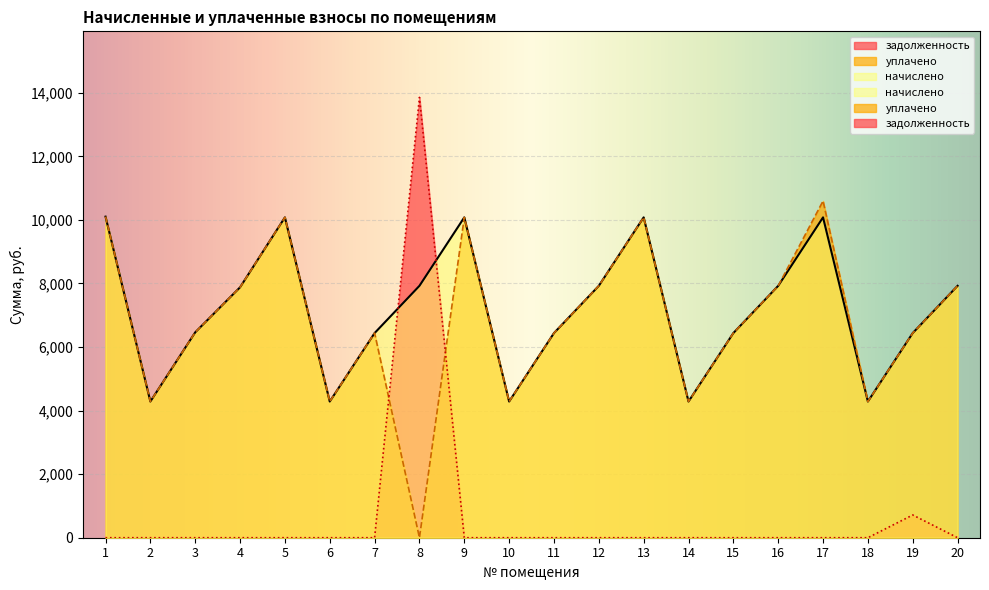

Which category has the lowest value across all series?

8